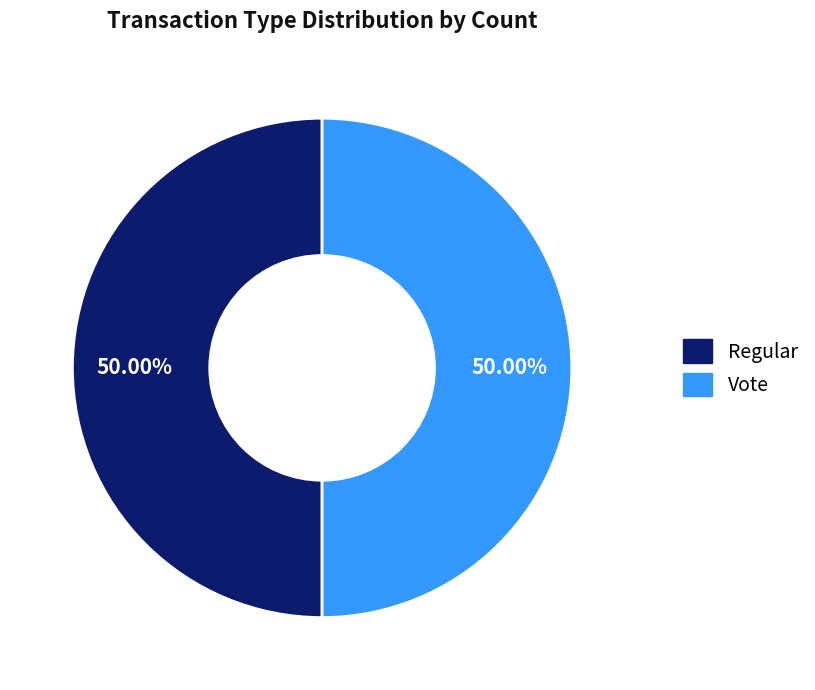

What is the ratio of the value at Vote to the value at Regular?

1.0